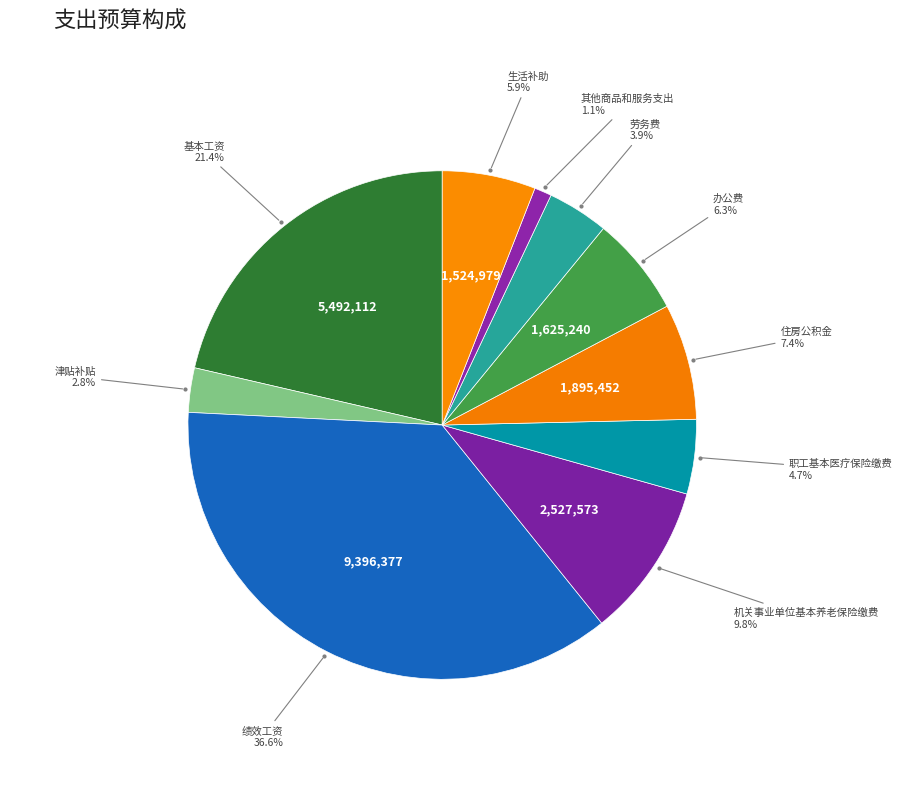

How many segments does this pie chart have?

10